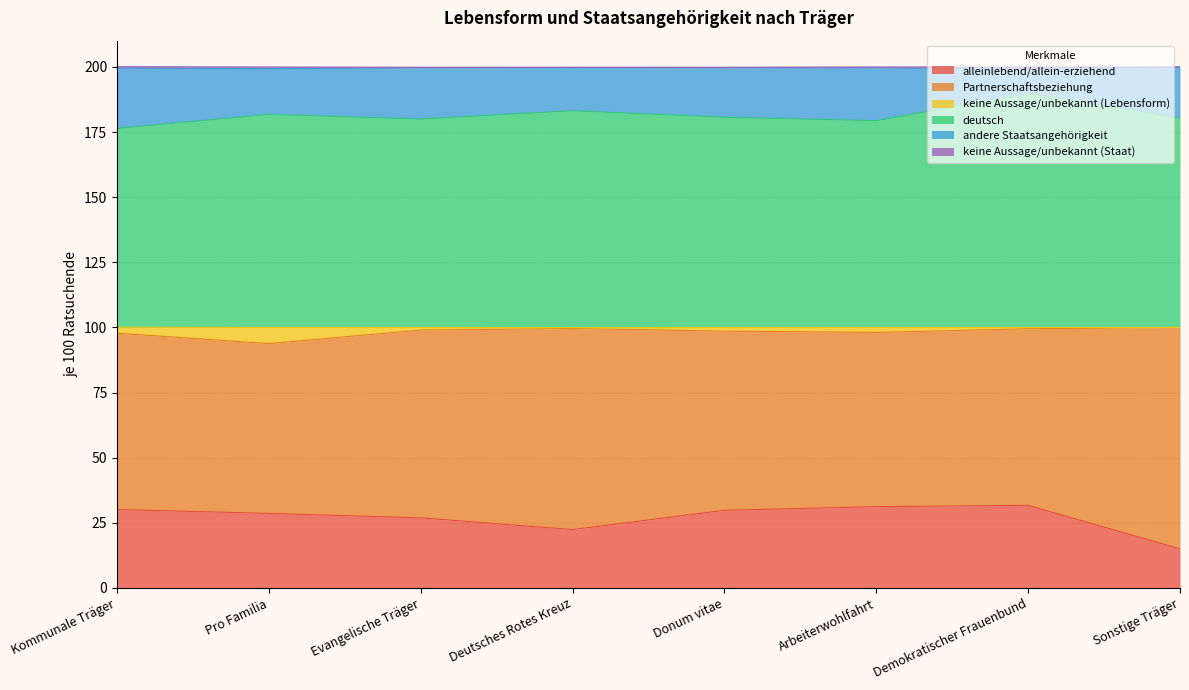

At which label is alleinlebend/allein­erziehend closest to 23?

Deutsches Rotes Kreuz